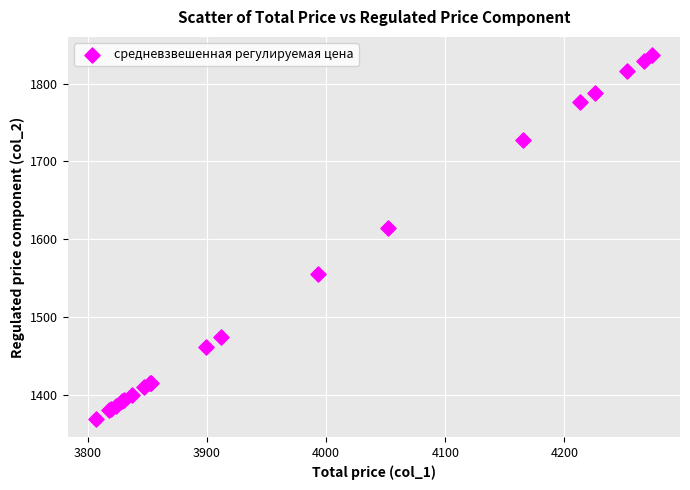

What Y value in the scatter plot is closest to 1603?

1615.0